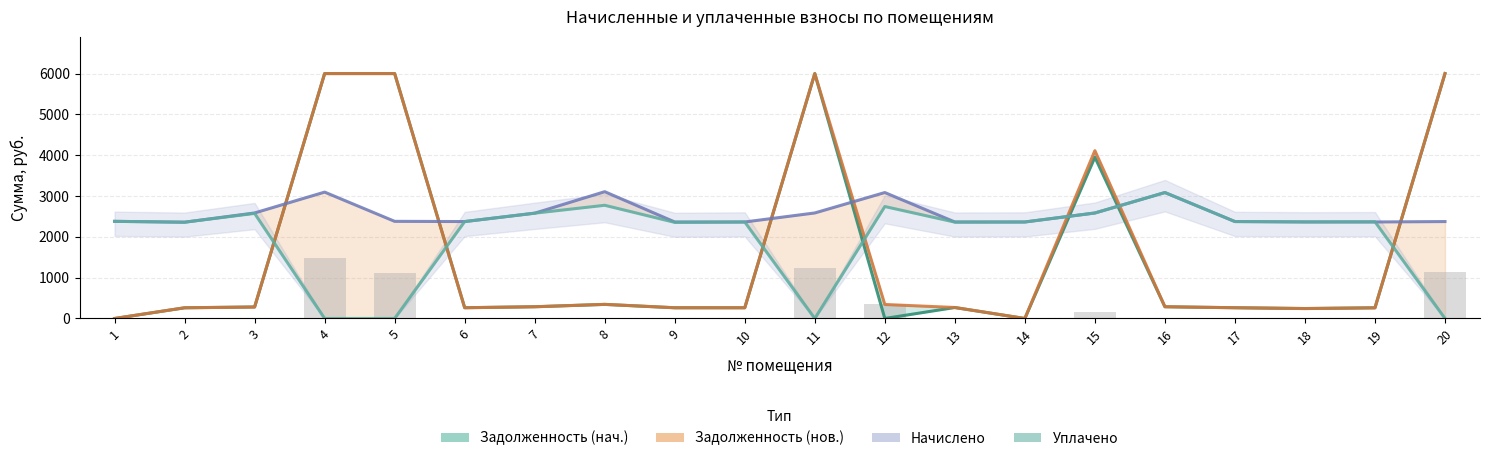

What is the average value of the Задолженность (нач.) series?

1562.2